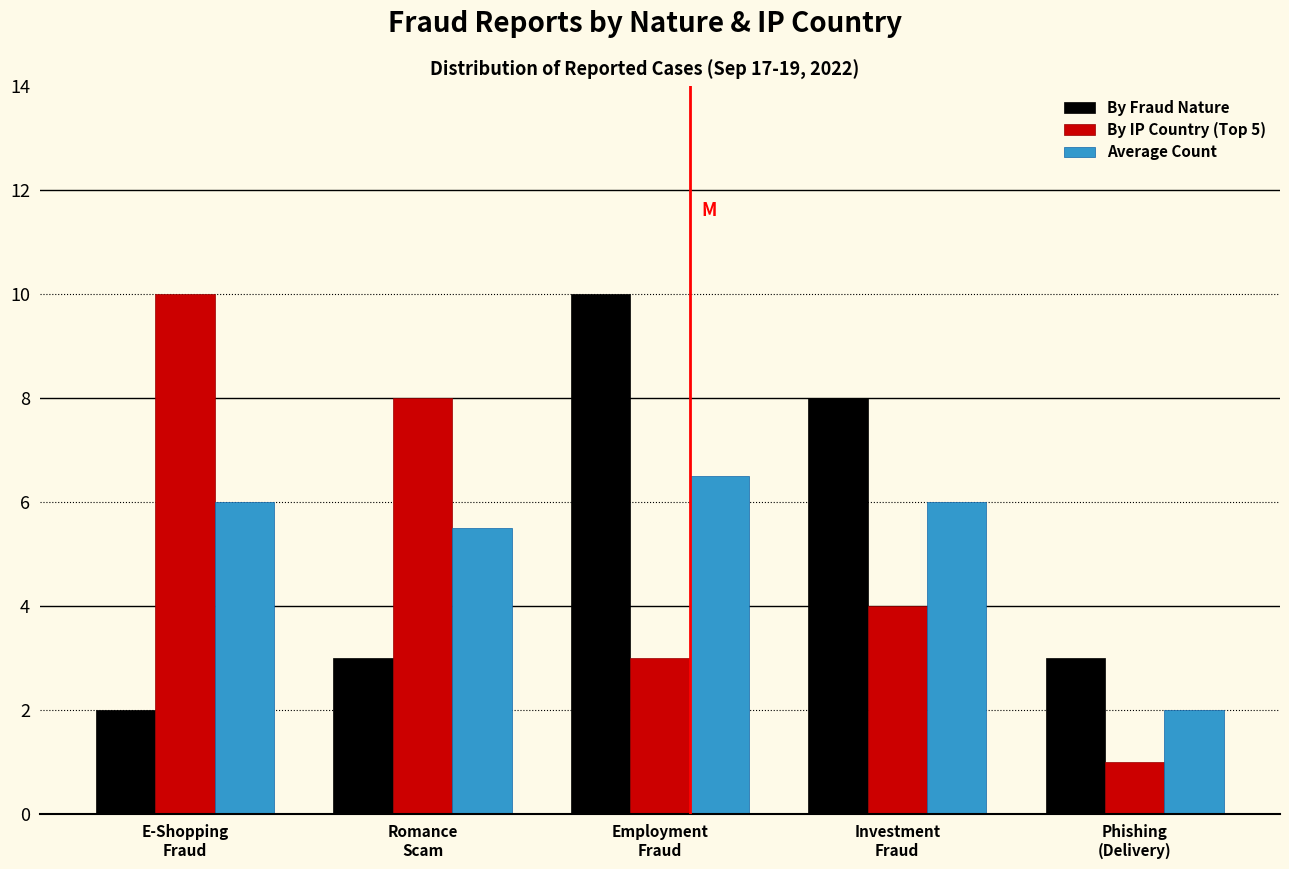

What is the sum of all Average Count values?

26.0